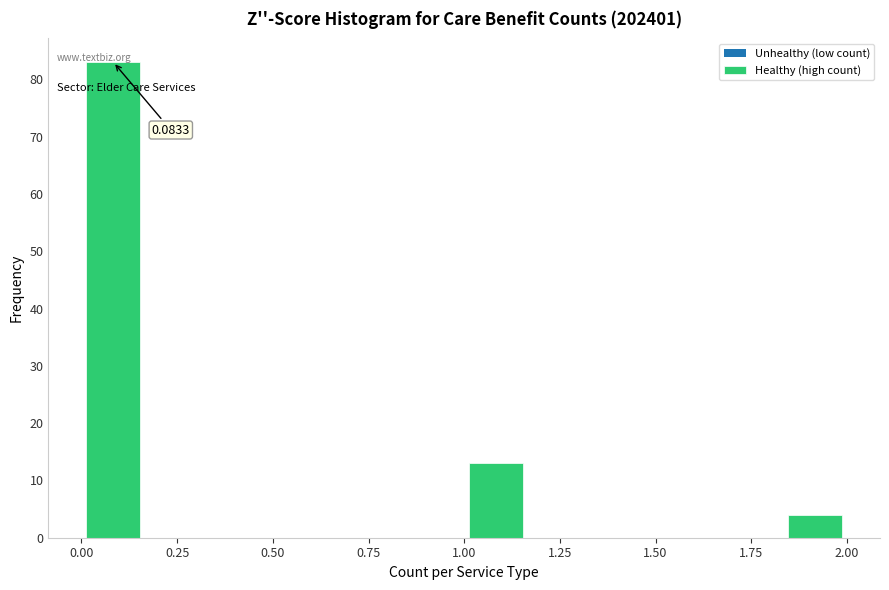

Around what value on the x-axis is the tallest bar? Give the approximate position of its centre, as read against the axis.

0.10